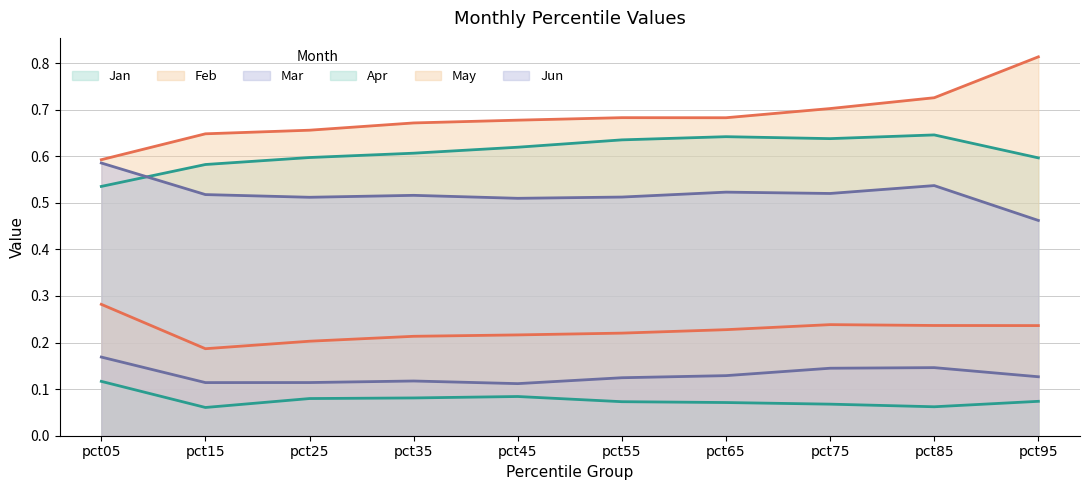

At which category is the sum across all series the highest?

pct85